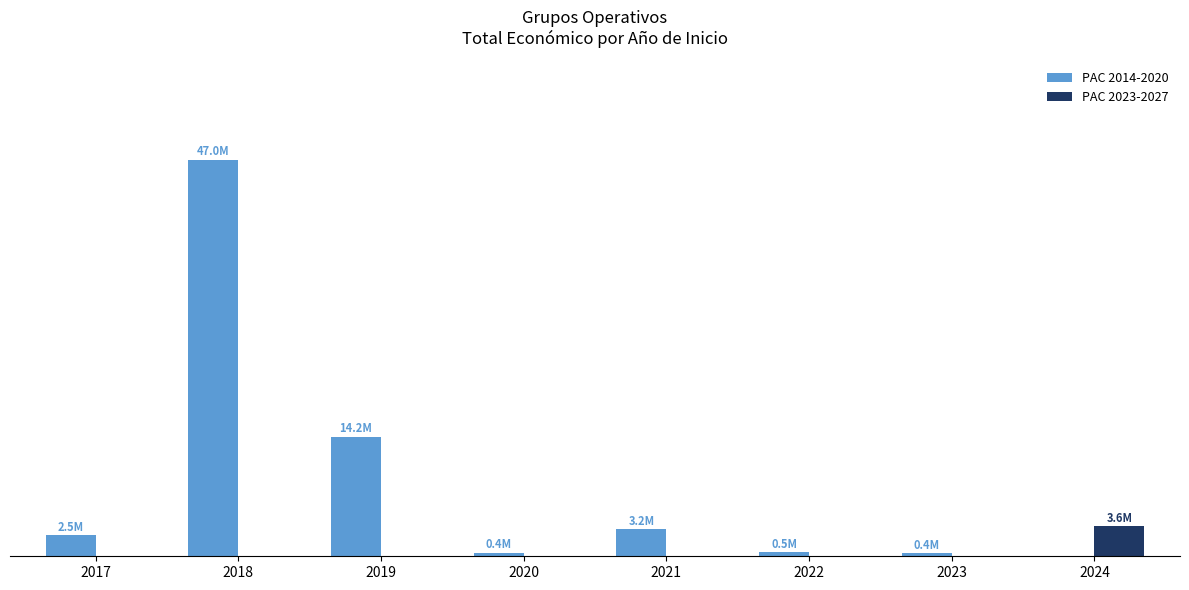

Reading right to left, transcribe all the data shown in this chart.

PAC 2014-2020: 2024=0	2023=352139	2022=489345	2021=3178468	2020=439594	2019=14150831	2018=46950796	2017=2464572
PAC 2023-2027: 2024=3579062	2023=0	2022=0	2021=0	2020=0	2019=0	2018=0	2017=0